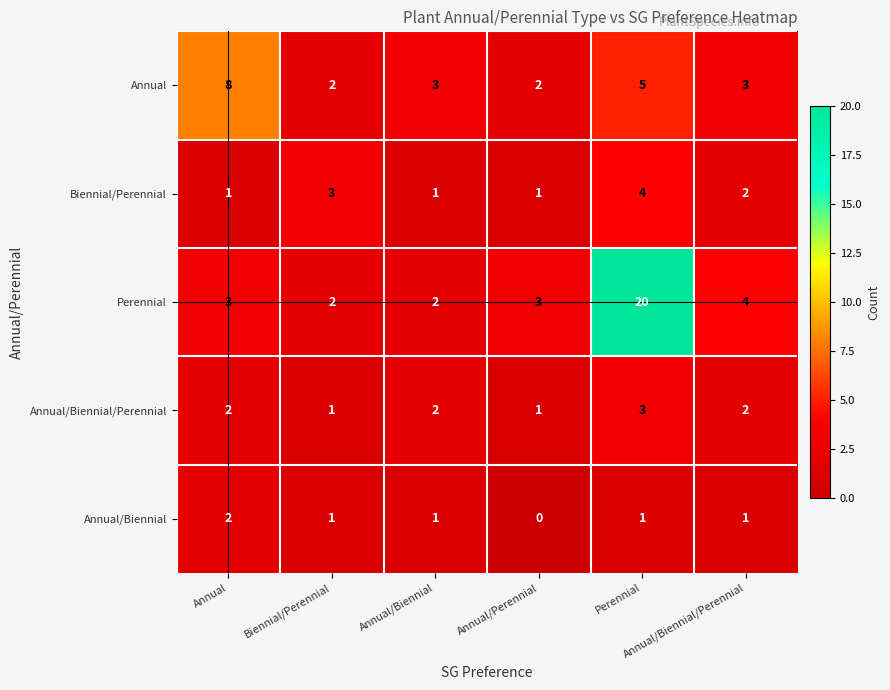

Which series has the largest total across all categories?

Perennial